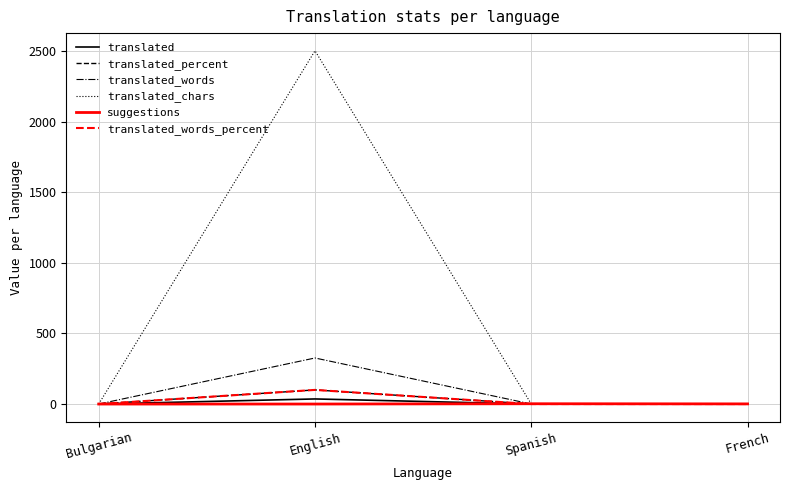

How many lines are shown in the chart?

6